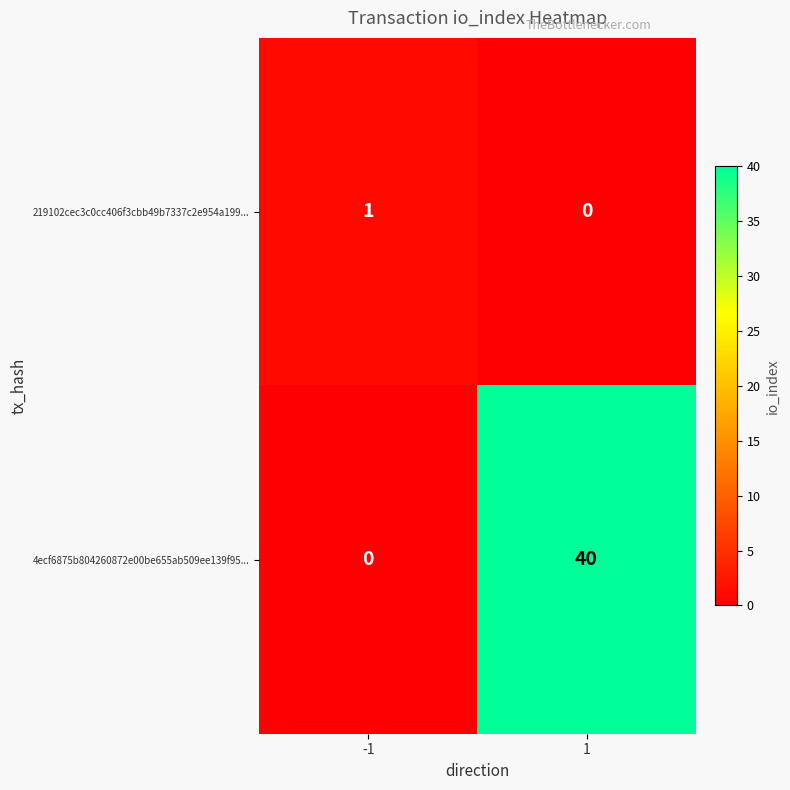

How many data points does each series have?

2